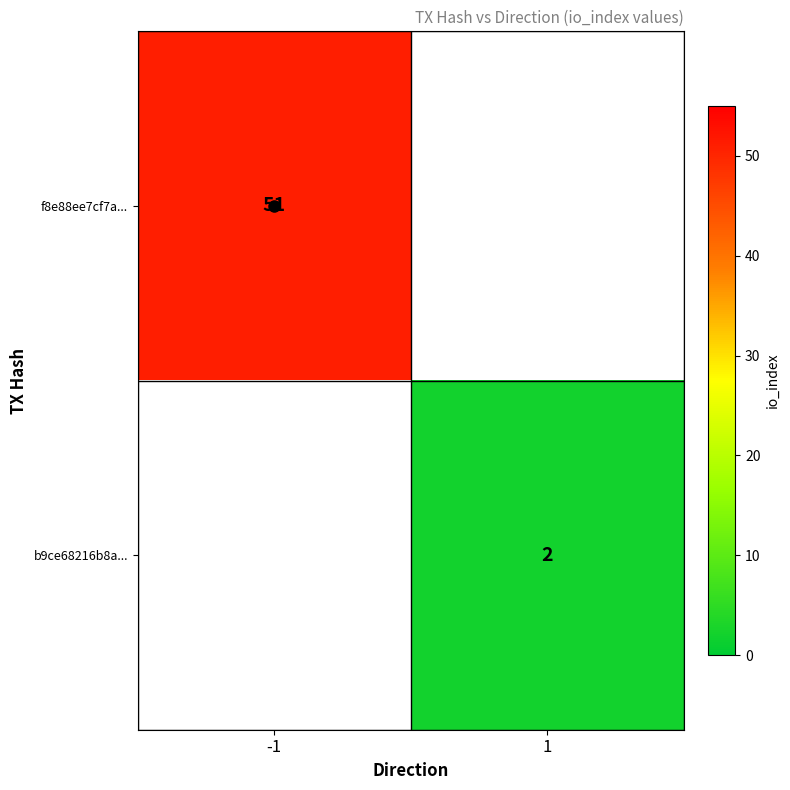

Which series has the largest range (max minus min)?

f8e88ee7cf7a...